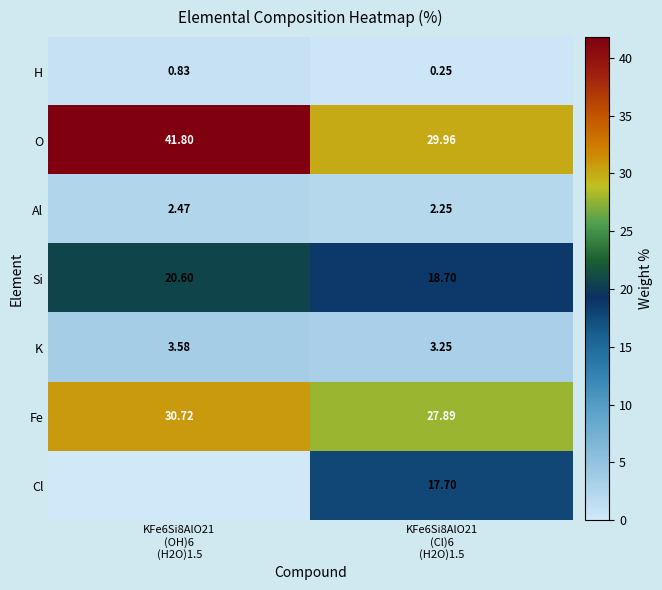

Count the number of data series in this chart.

7